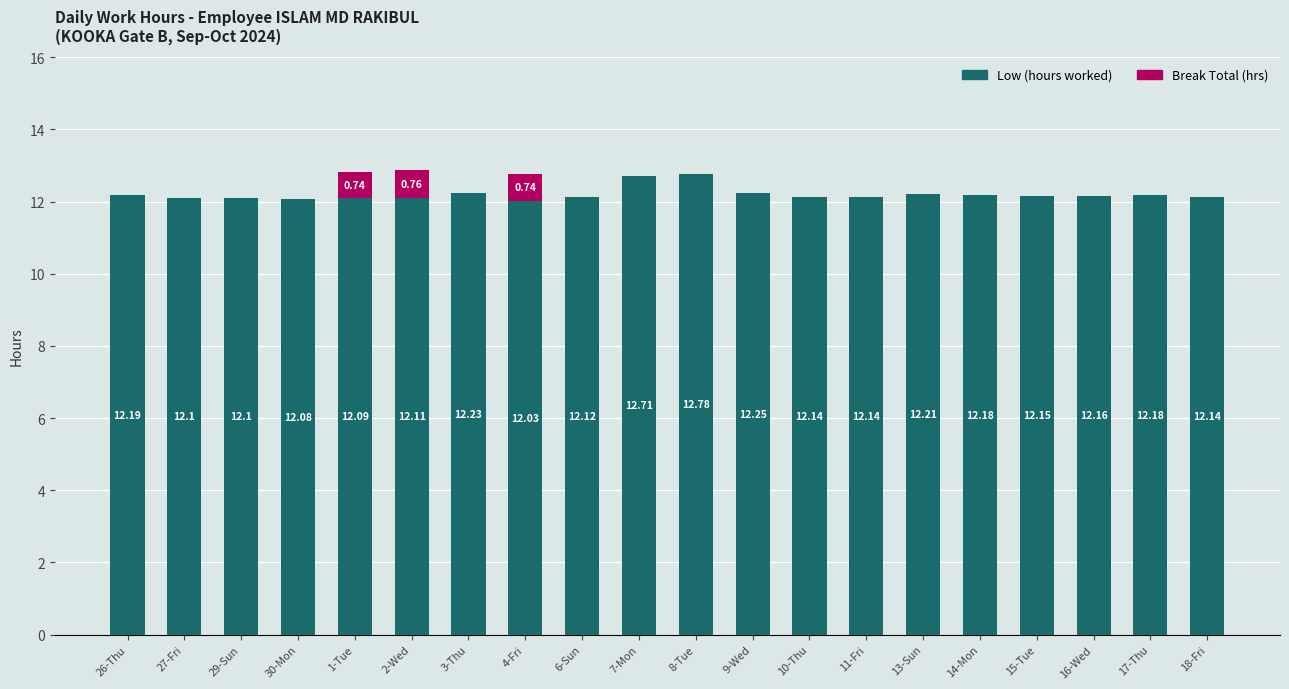

What is the total value across all series at 1-Tue?

12.8